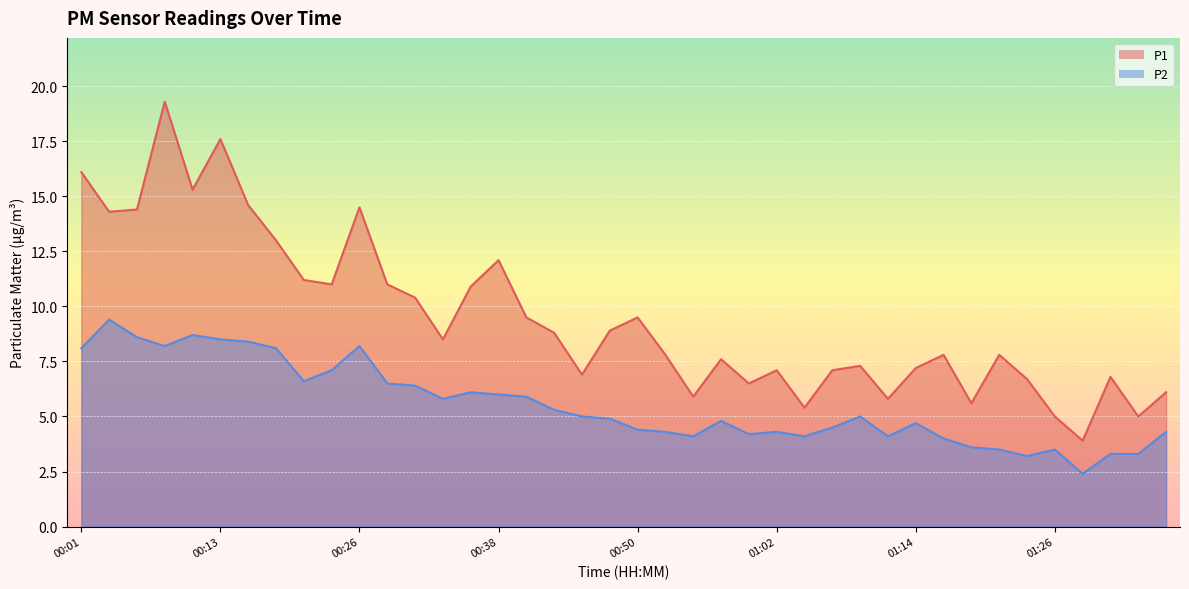

True or false: P2 has a value of 6.8 at 01:12.

False